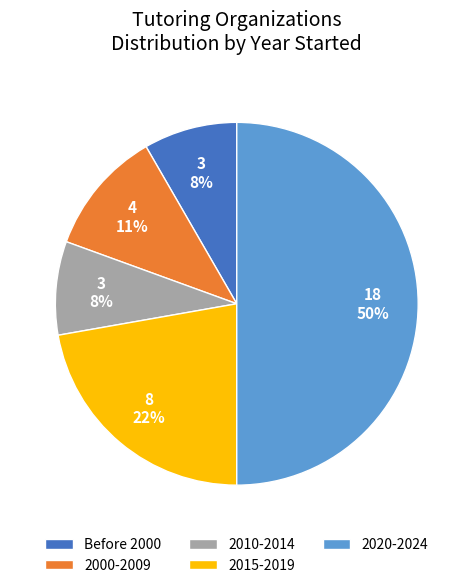

True or false: 2020-2024 accounts for 50% of the total.

True